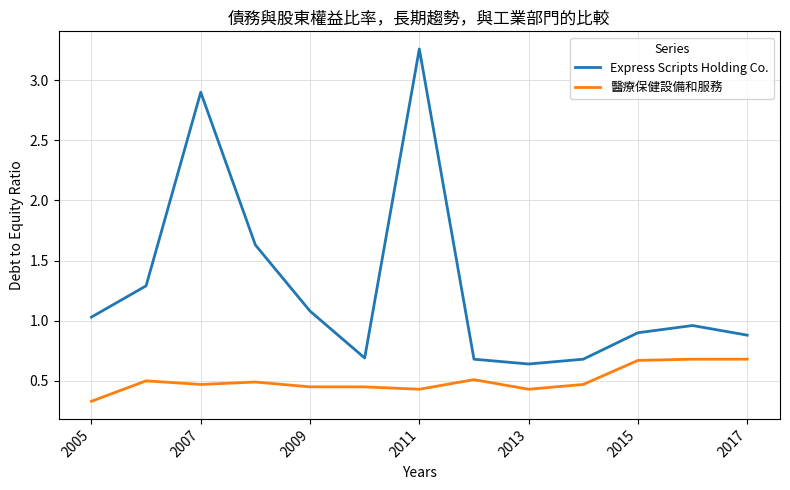

True or false: Express Scripts Holding Co. and 醫療保健設備和服務 intersect in this chart.

False